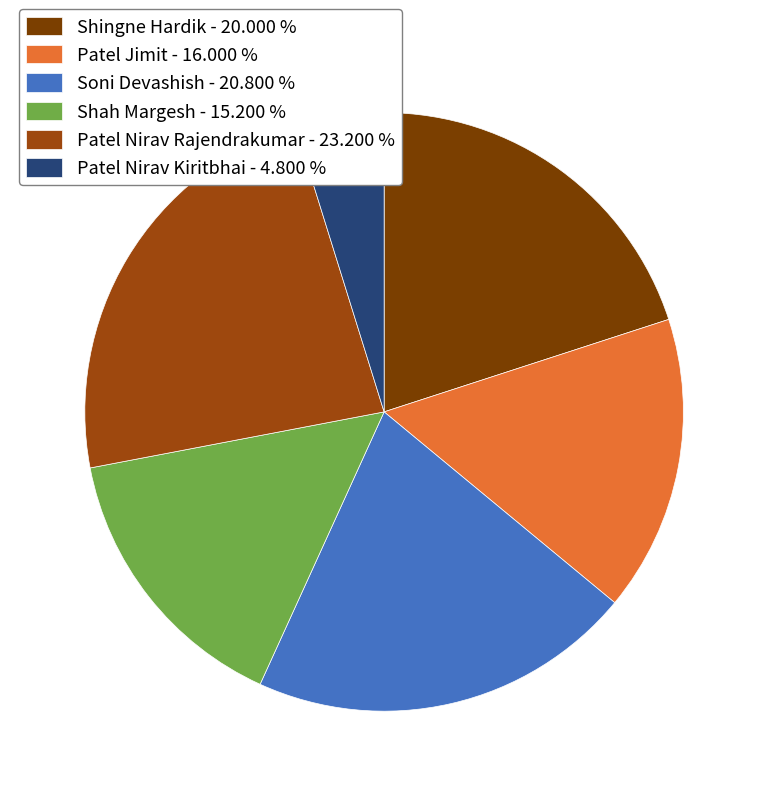

Is there a majority slice in this chart?

No